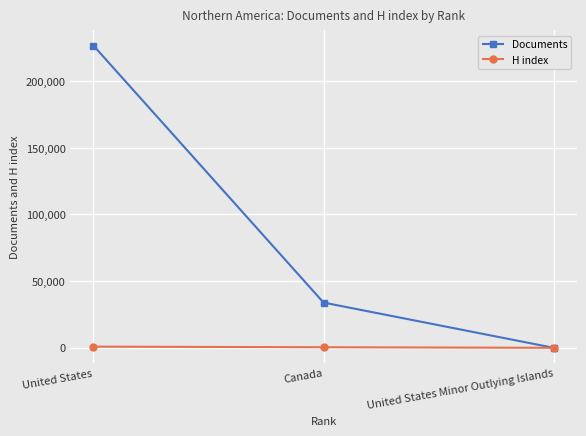

Is the value of Documents at Canada greater than the value of H index at Canada?

Yes